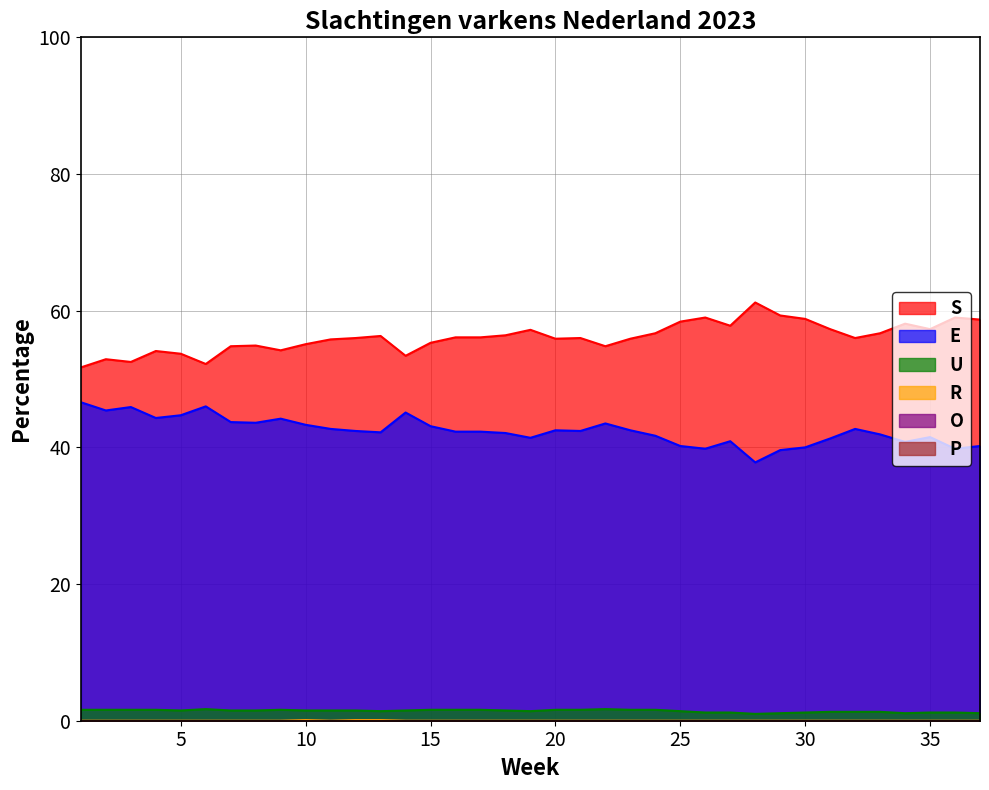

True or false: E and R cross at least once.

False